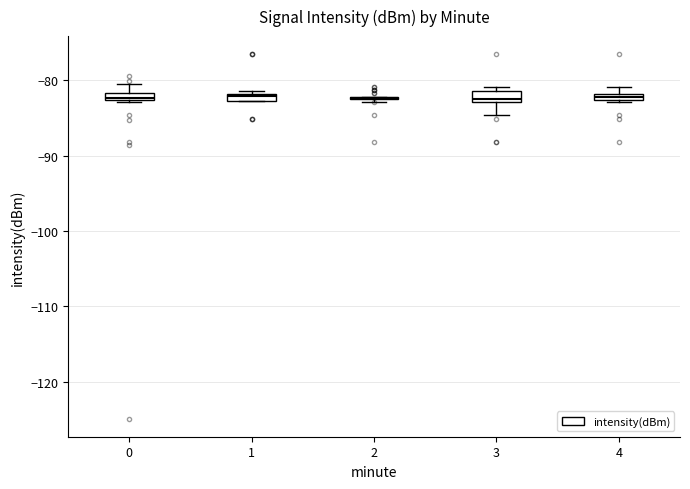

Where does the upper whisker of the box at x = 0 end on the y-axis? The values are not printed on the chart, so give them approximately, as read against the axis.

-81